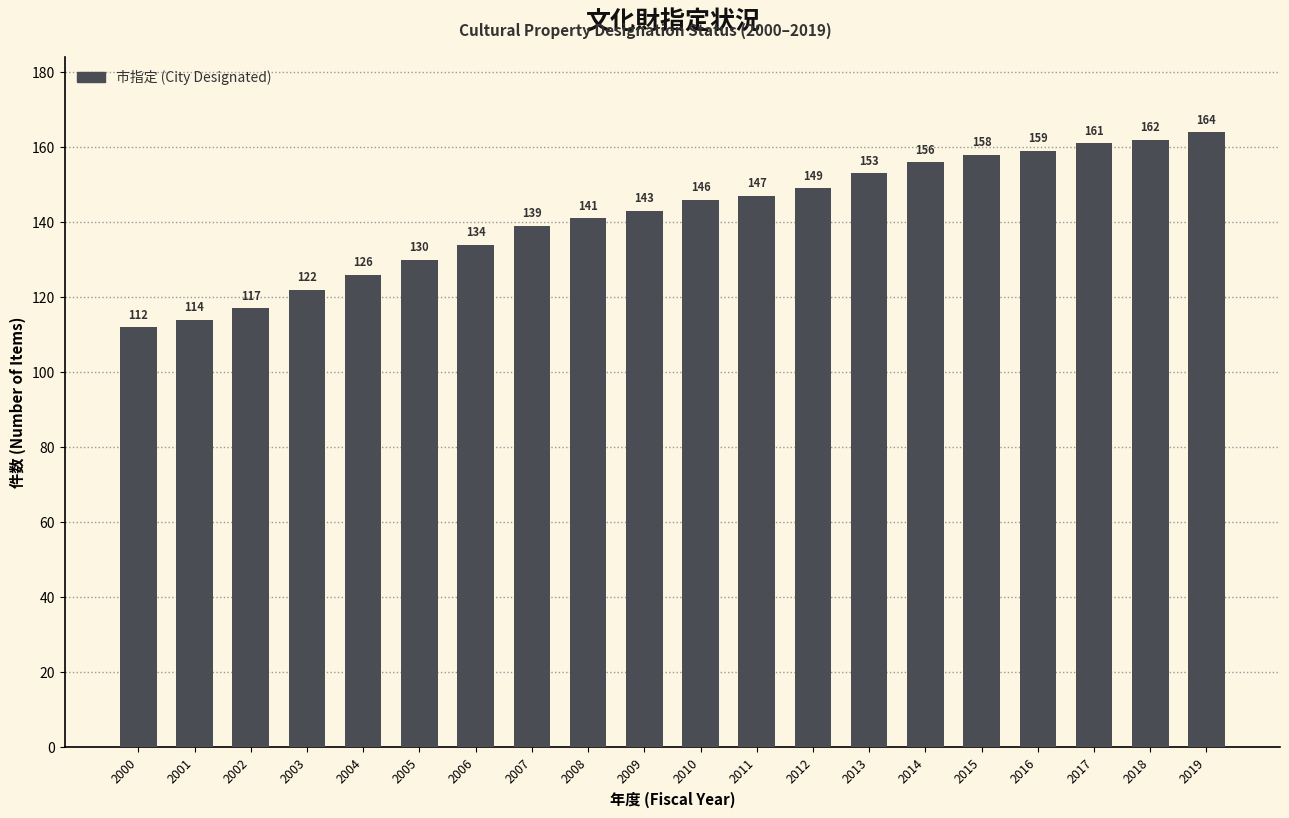

What is the minimum value shown in the chart?

112